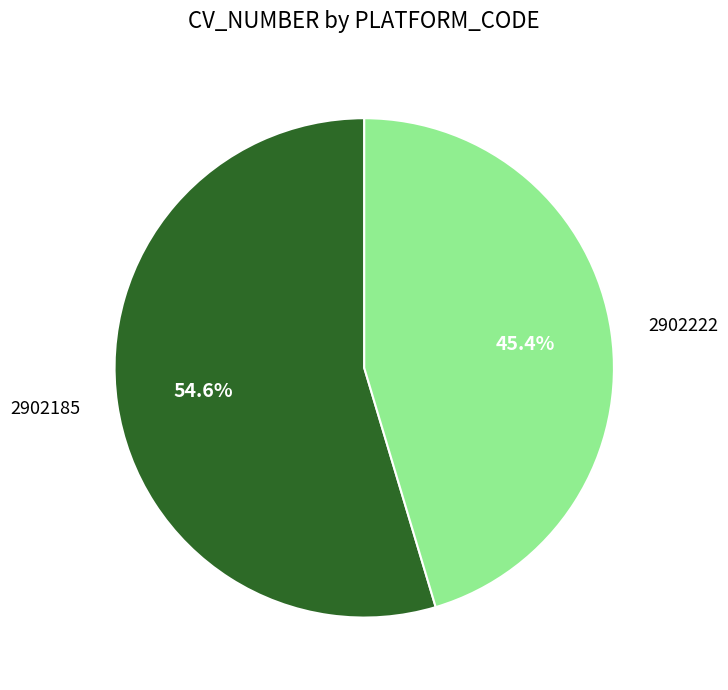

Which category has the smallest portion of the pie?

2902222